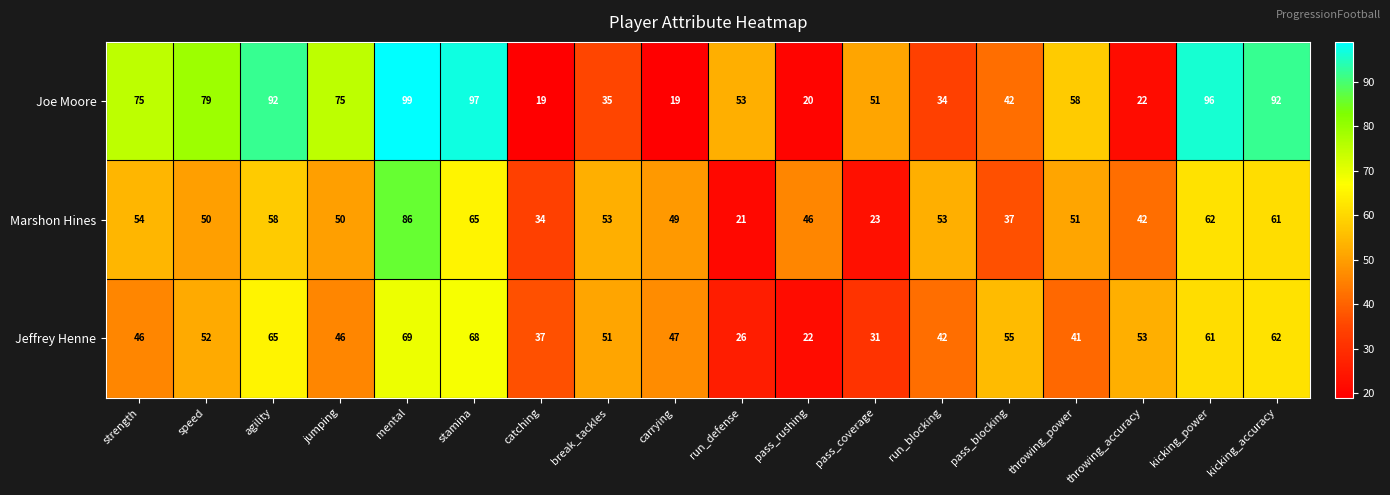

List the series in order of their peak value, lowest first.

Jeffrey Henne, Marshon Hines, Joe Moore